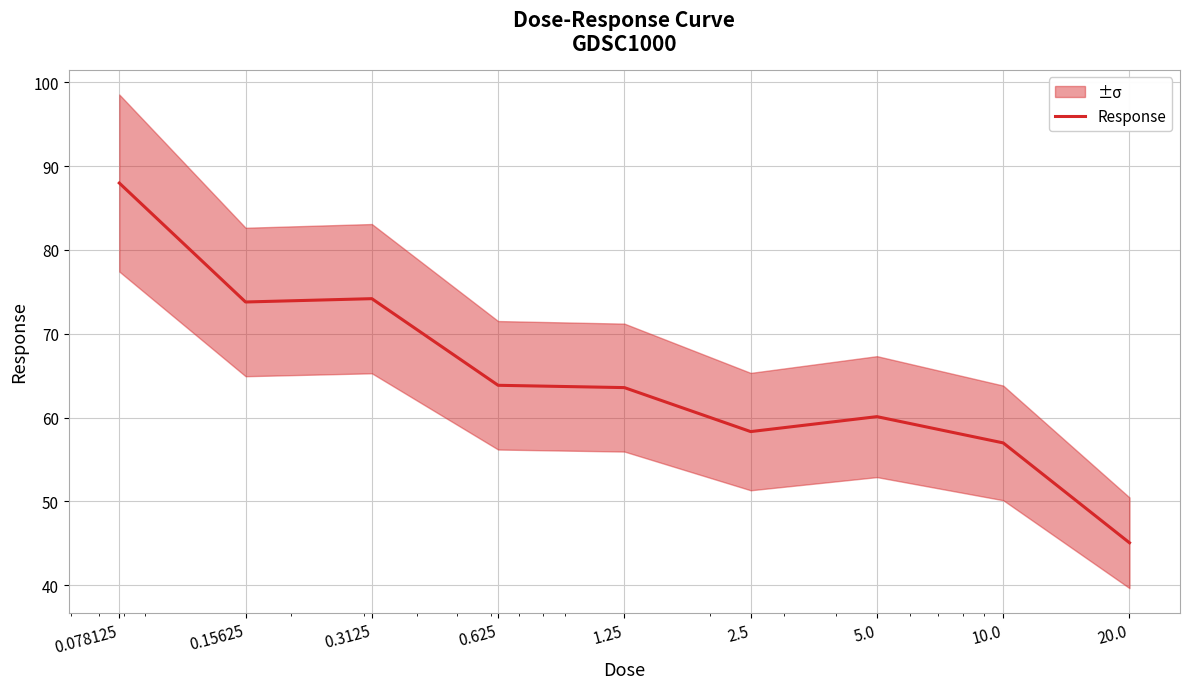

How many lines are shown in the chart?

1